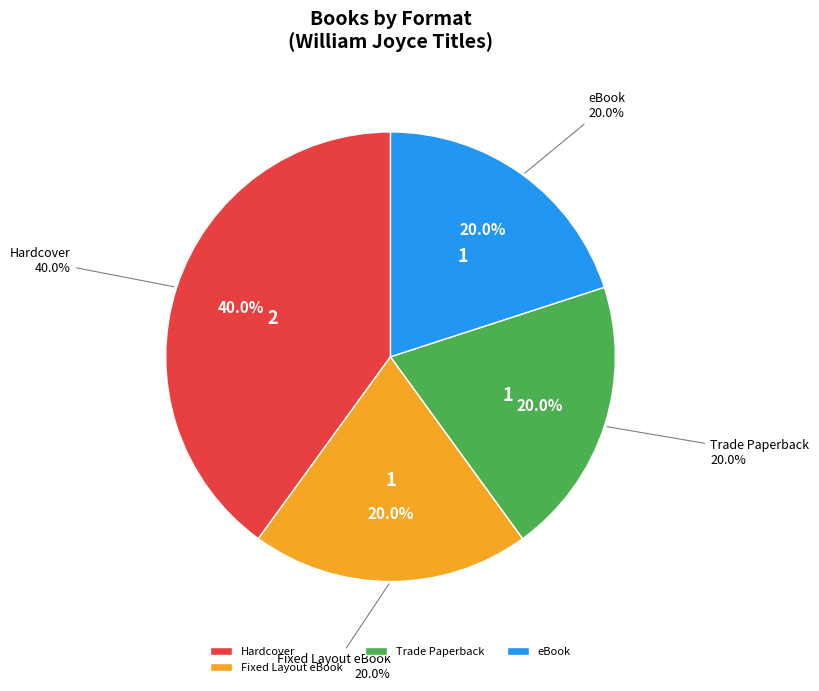

Does any single category account for the majority?

No